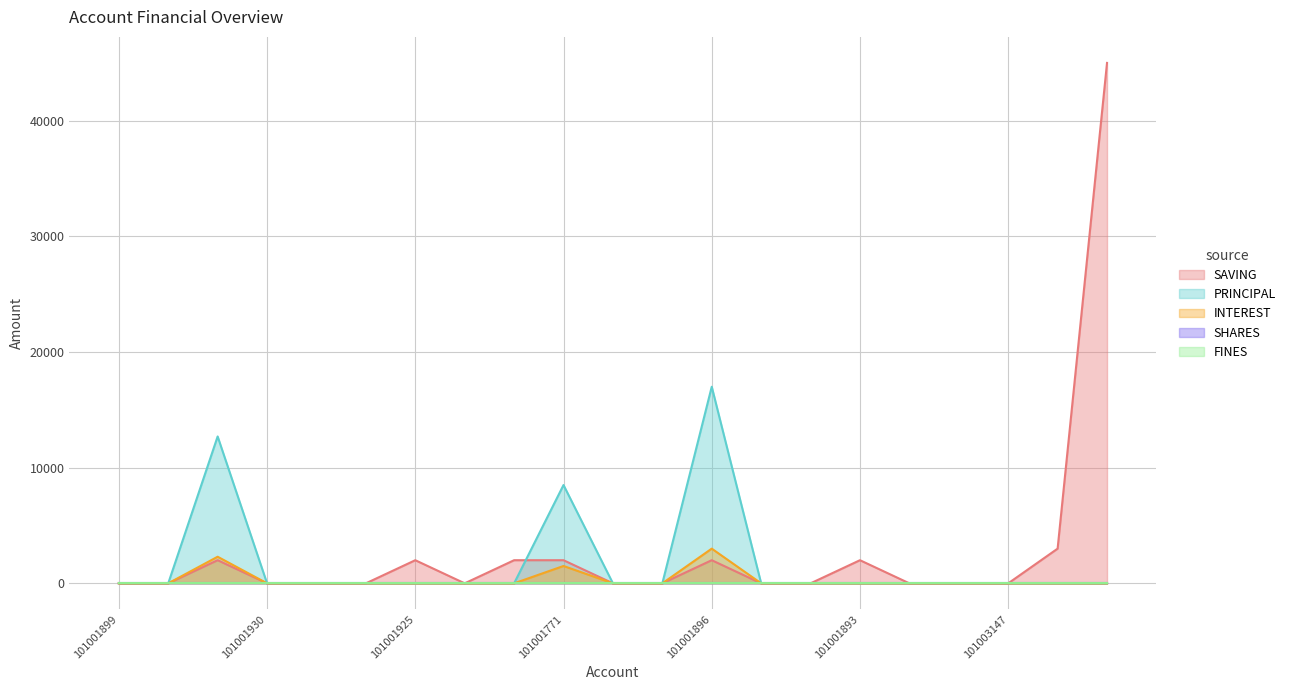

At which category does the chart reach its peak across all series?

101005841